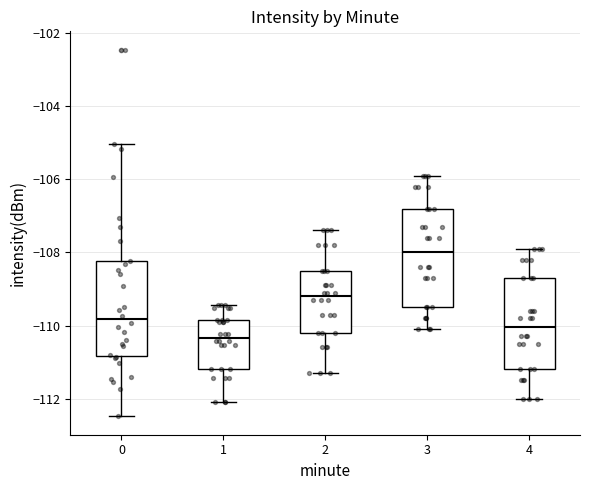

Reading left to right, read every box against the y-axis: the position of its median line, the range the box covers, and the ends of its whiskers. The values are not printed on the chart, so give them approximately, as read against the axis.

0: median -109.8, box -110.8 to -108.2, whiskers -112.4 to -105.0
1: median -110.4, box -111.2 to -109.8, whiskers -112.2 to -109.4
2: median -109.2, box -110.2 to -108.4, whiskers -111.2 to -107.4
3: median -108.0, box -109.4 to -106.8, whiskers -110.0 to -105.8
4: median -110.0, box -111.2 to -108.6, whiskers -112.0 to -107.8